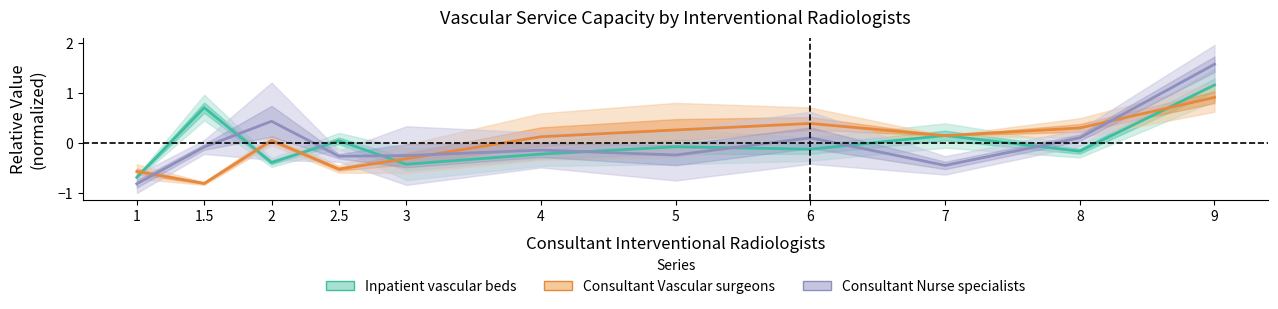

At which category is the sum across all series the highest?

9